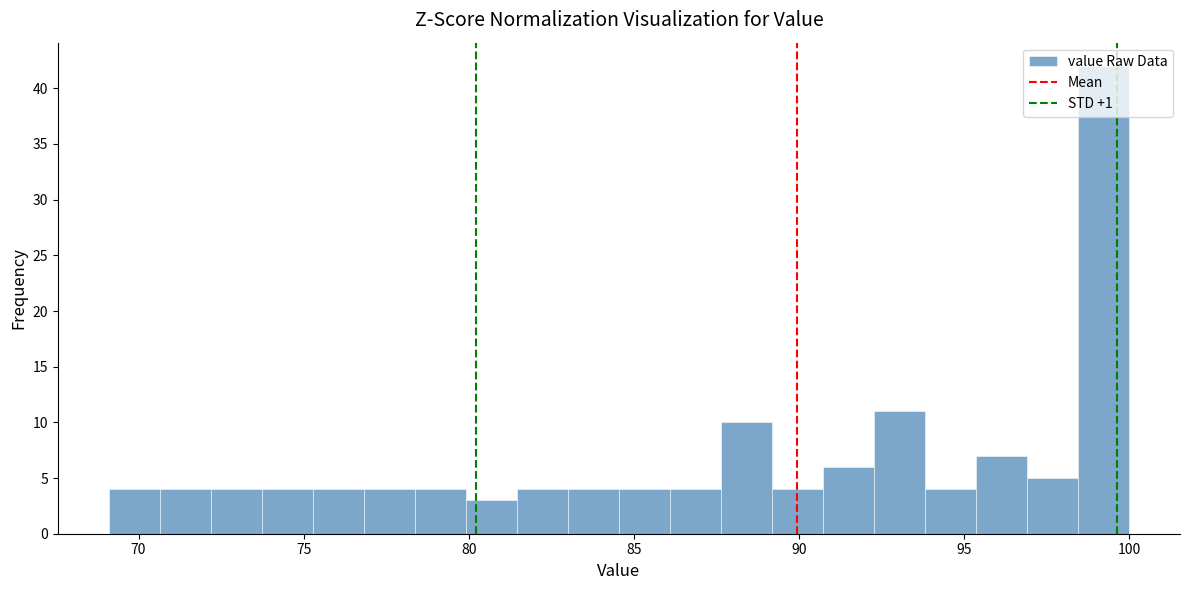

Read against the x-axis, roughly where is the centre of the tallest bar?

99.0